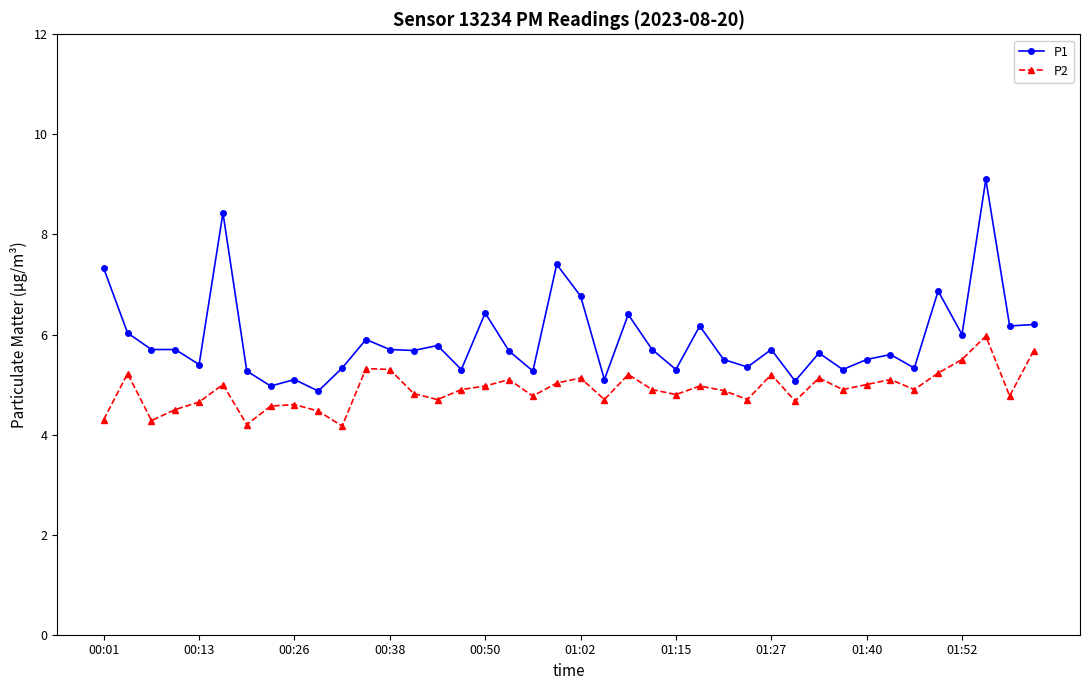

True or false: P2 and P1 cross at least once.

False